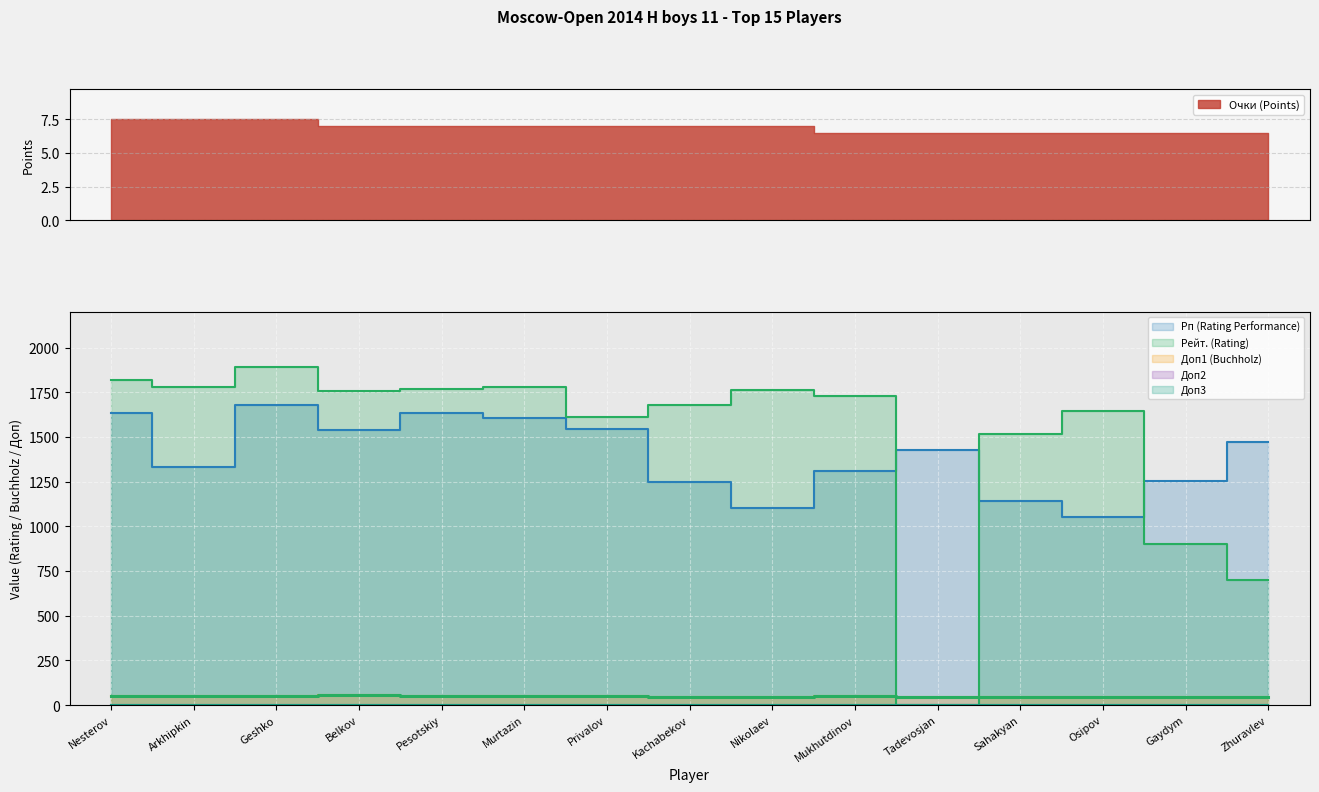

How many distinct data groups are displayed?

5